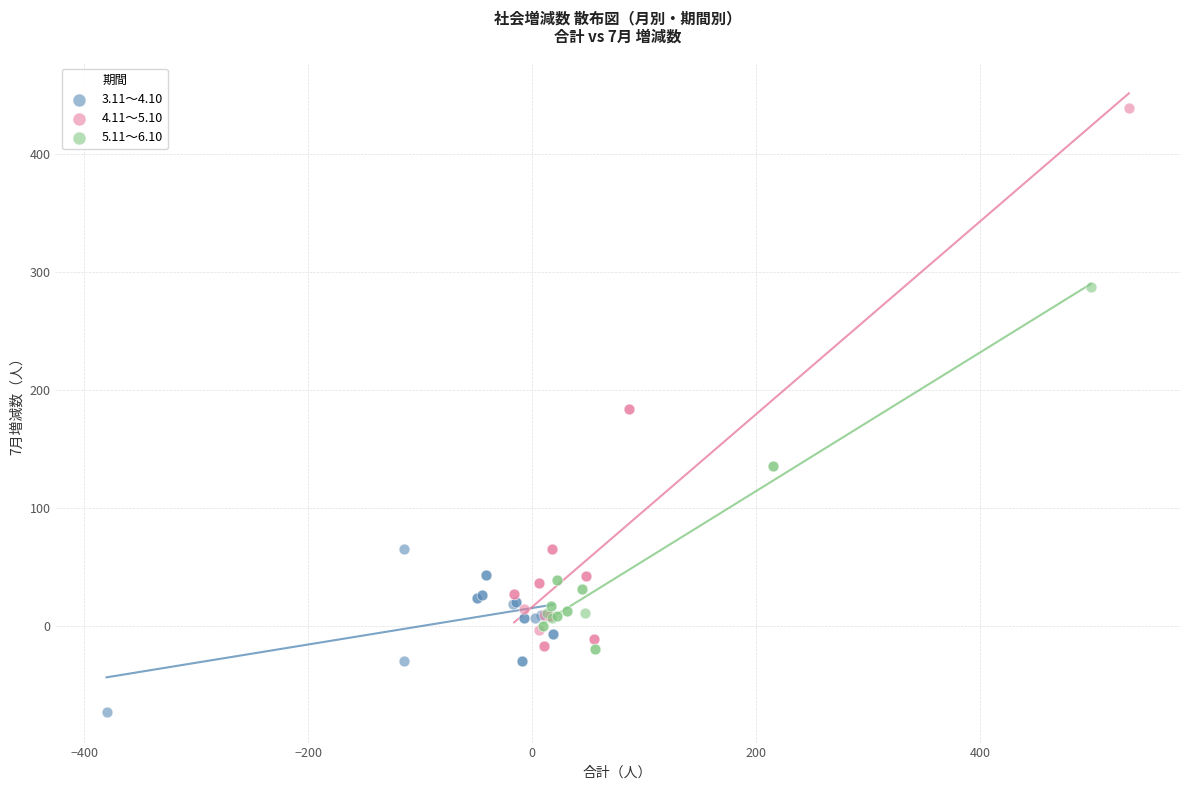

Which series contains the highest Y value?

4.11～5.10